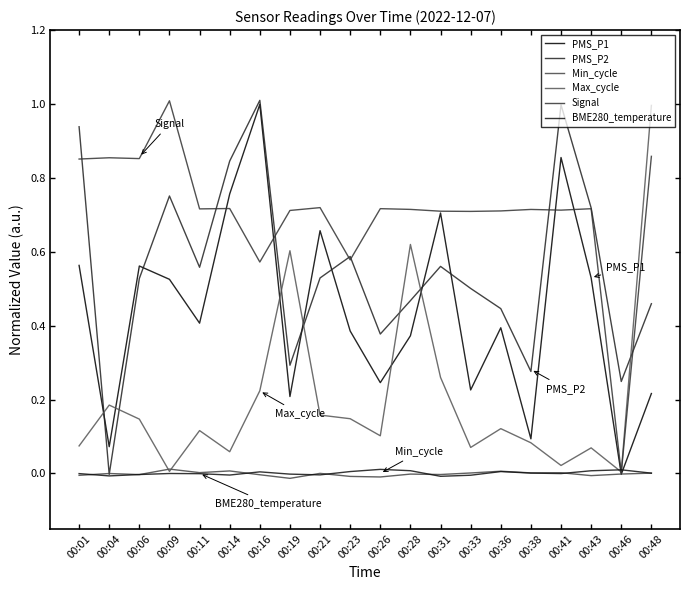

At which label is PMS_P2 closest to 0?

00:04